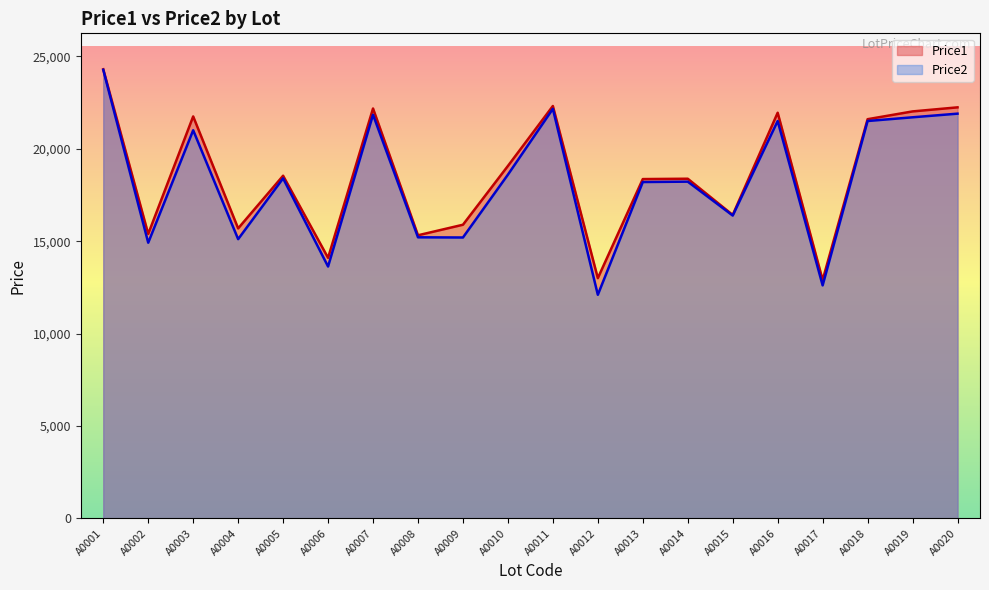

What is the sum of all Price2 values?

364436